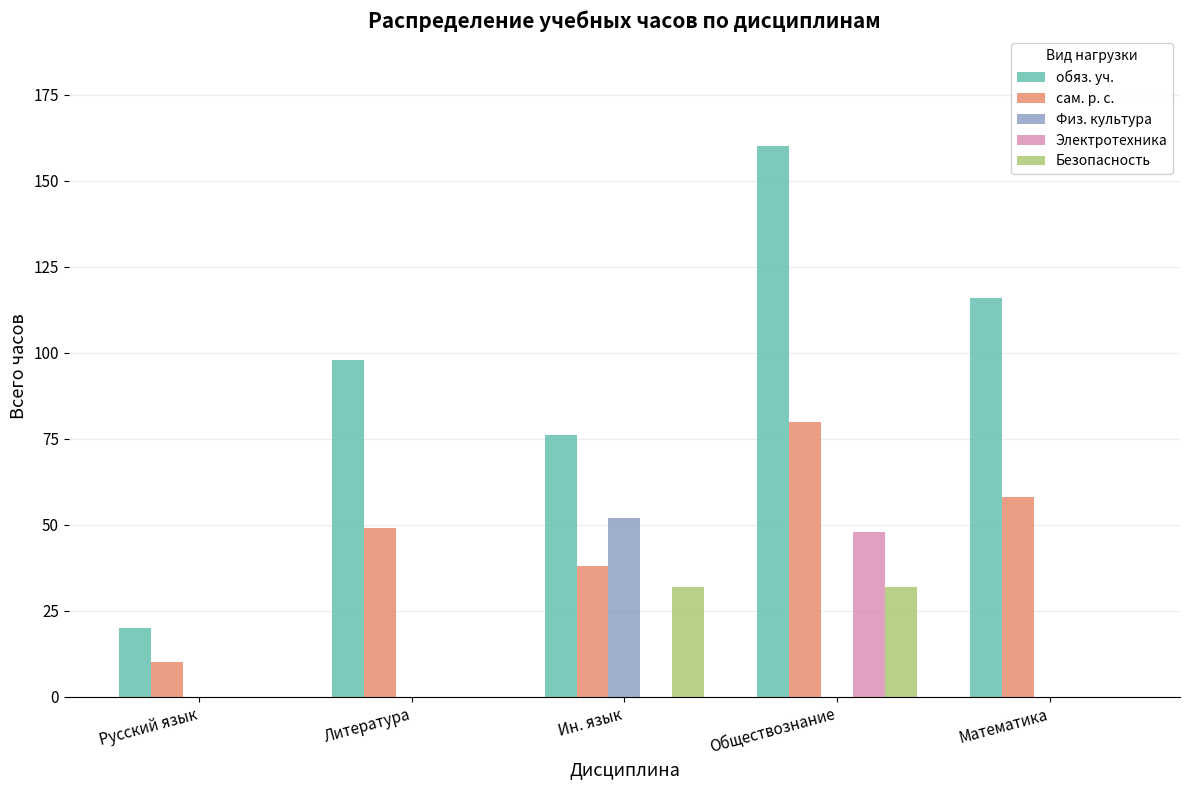

What is the sum of all сам. р. с. values?

235